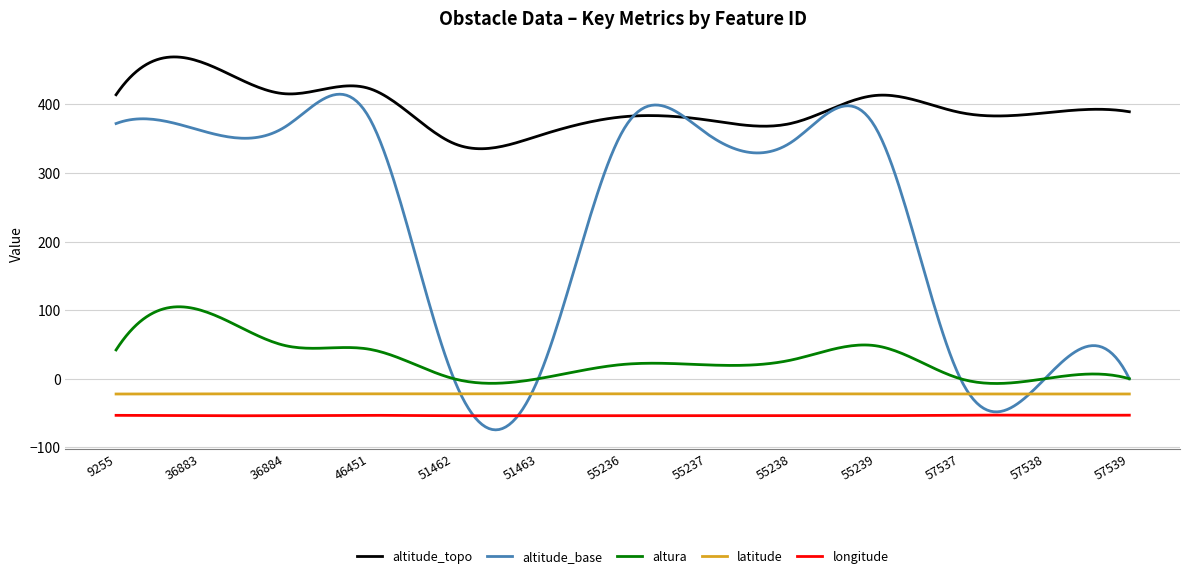

What is the highest value of the longitude series?

-53.0